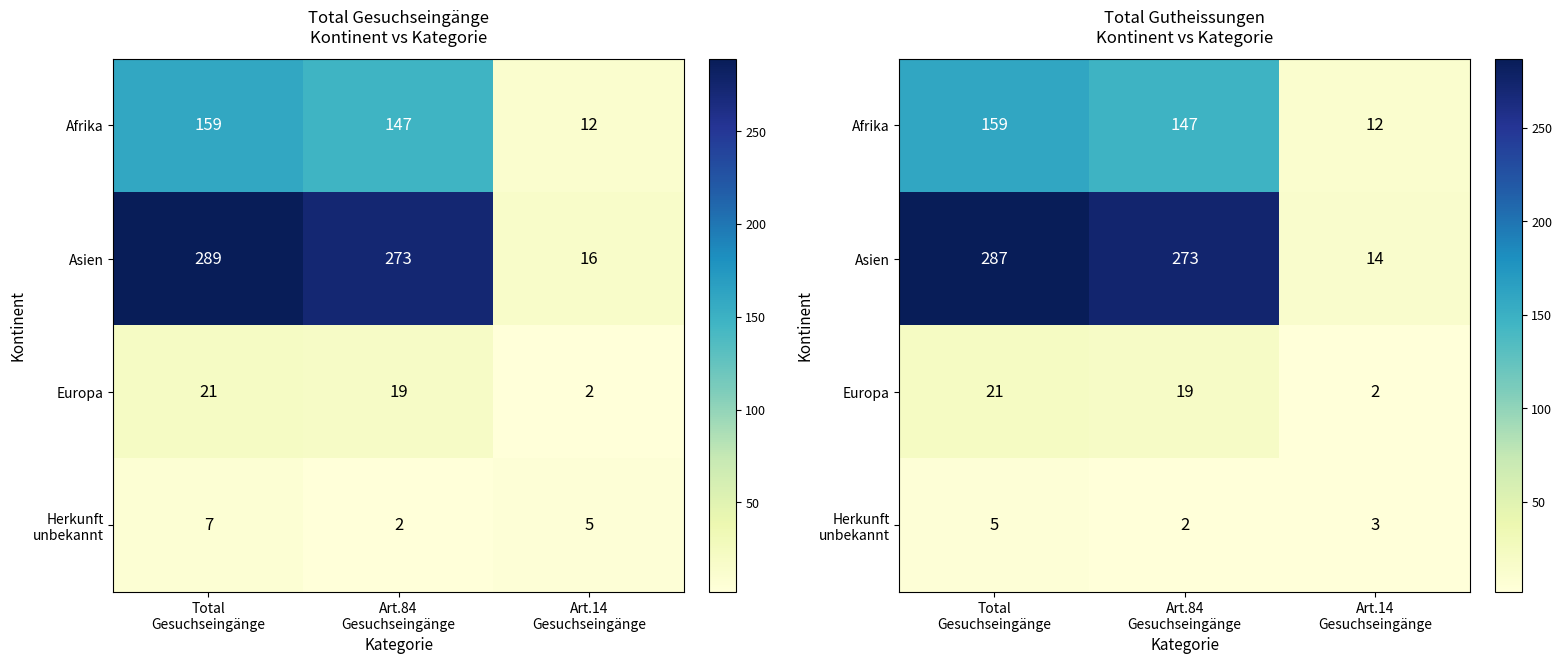

What is the approximate value of Herkunft unbekannt at Total Gesuchseingänge?

5